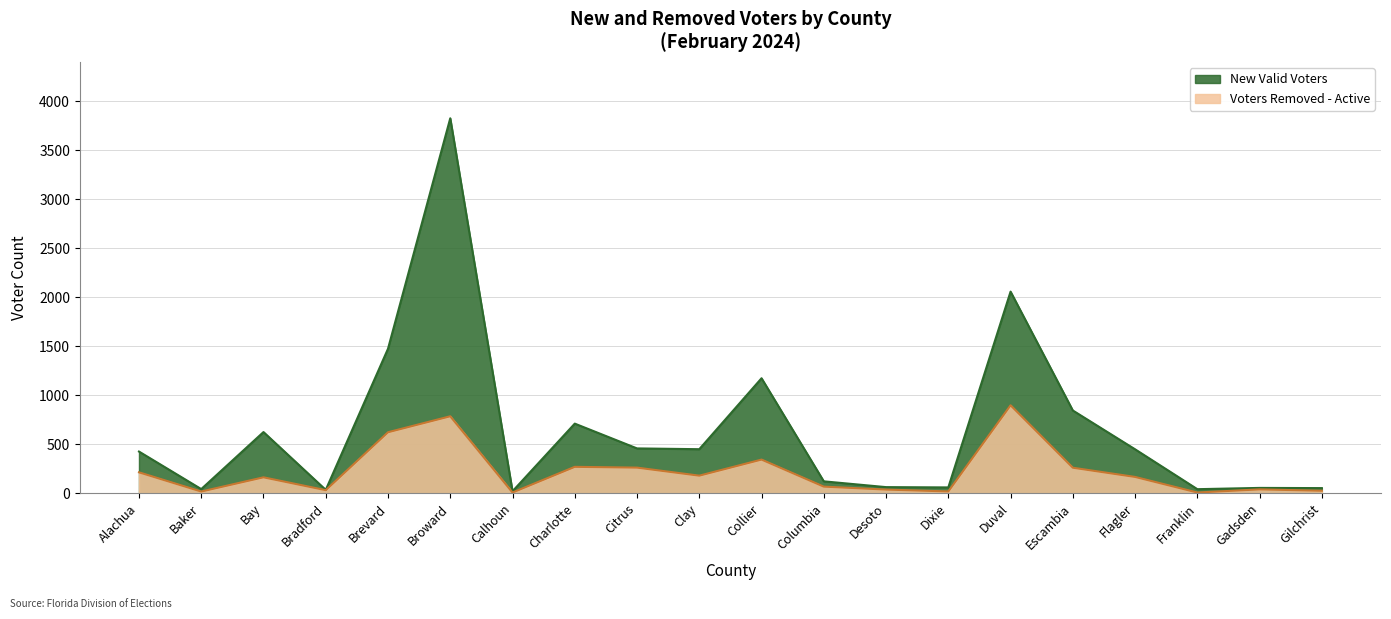

True or false: Voters Removed - Active and New Valid Voters cross at least once.

False